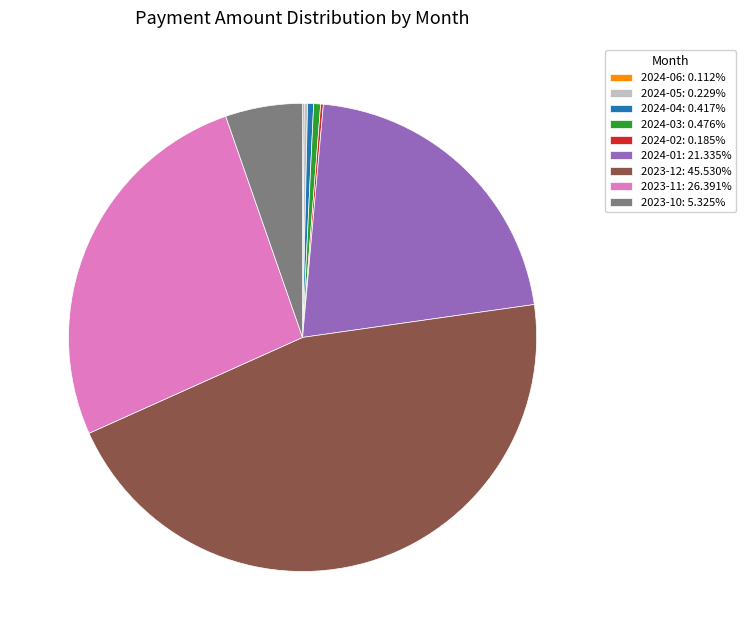

Does any single category account for the majority?

No